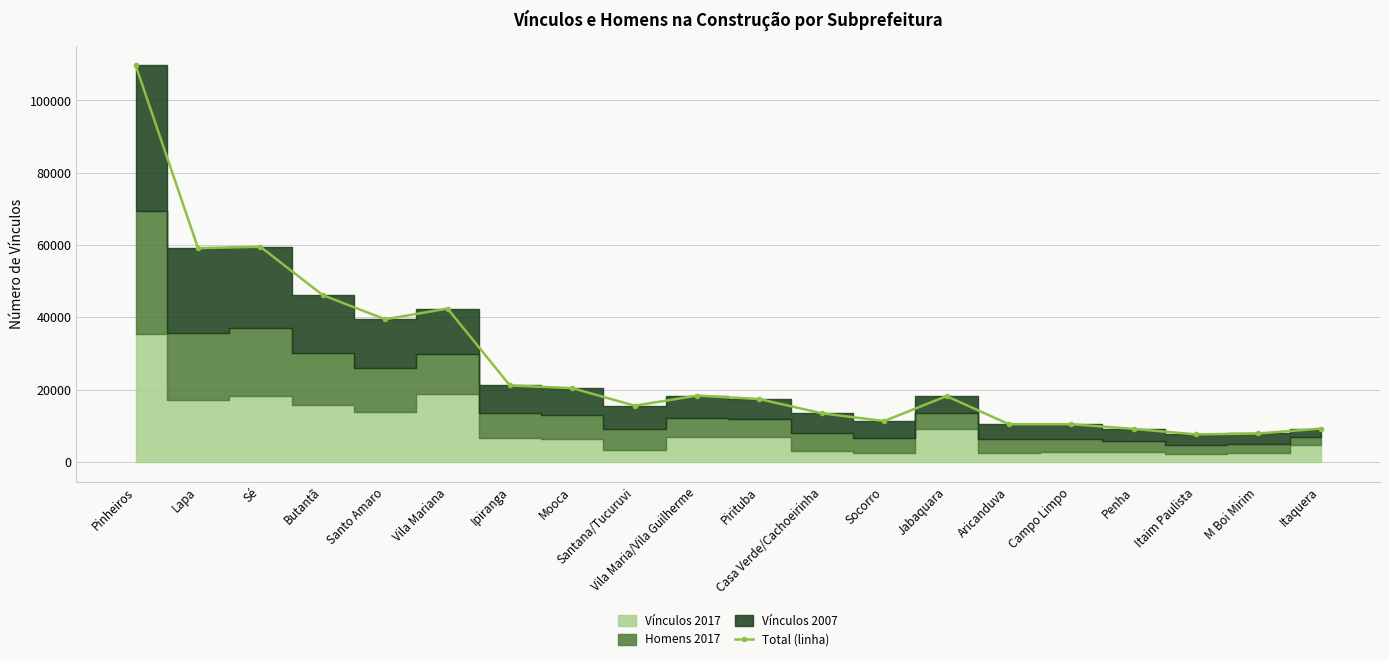

Read the value at Aricanduva, to the nearest 10.

10400